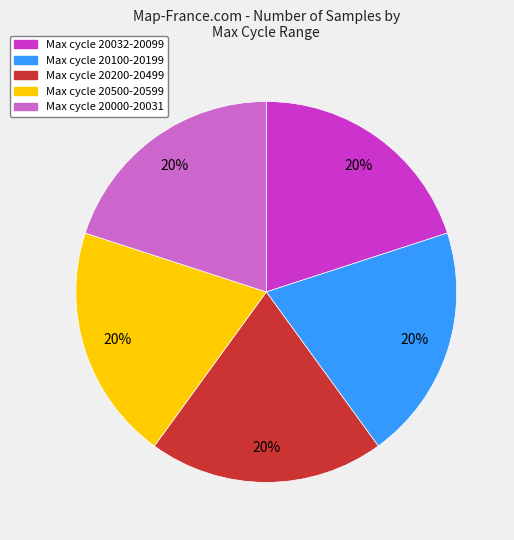

Does any single category account for the majority?

No